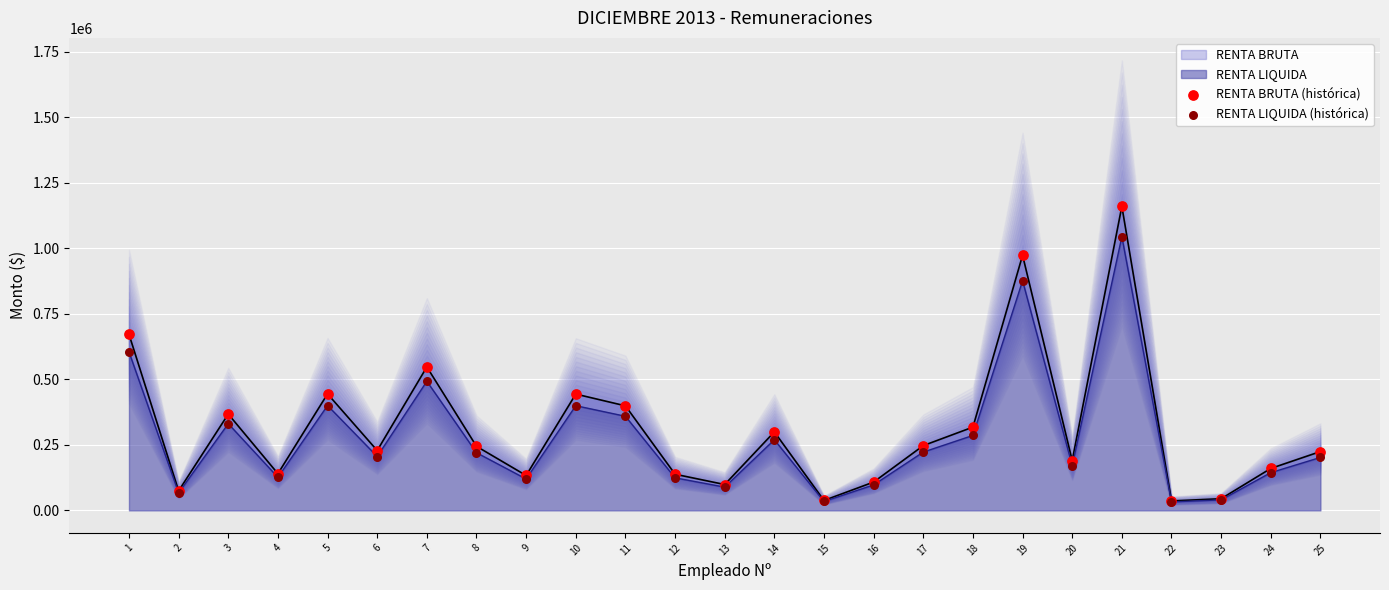

What are all the series names shown in the legend?

RENTA BRUTA (histórica), RENTA LIQUIDA (histórica)